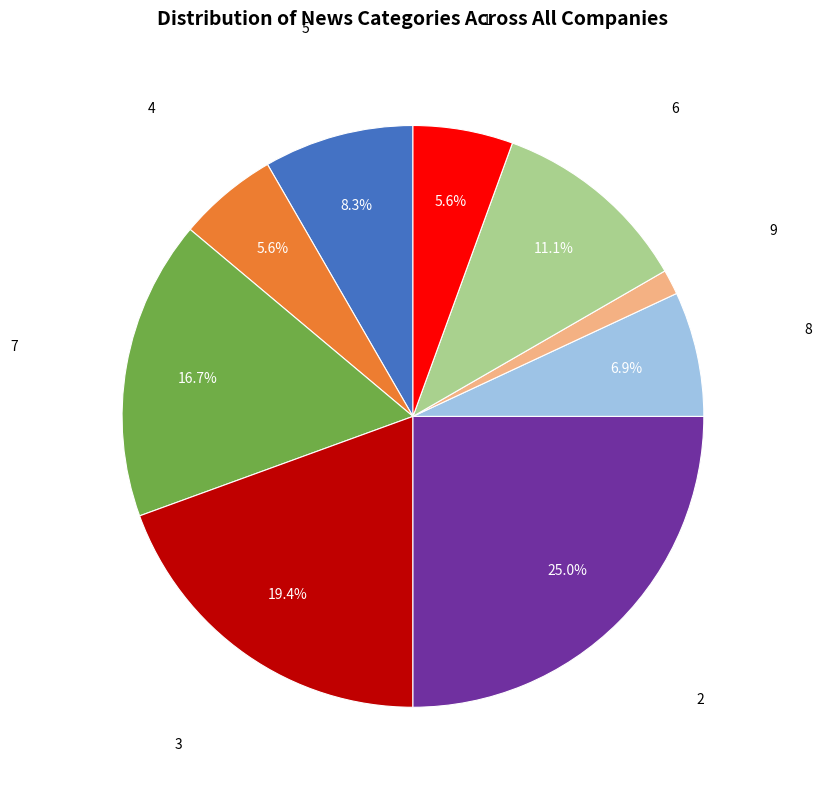

To the nearest percent, what is the difference between the largest and smallest slice percentages?

24%